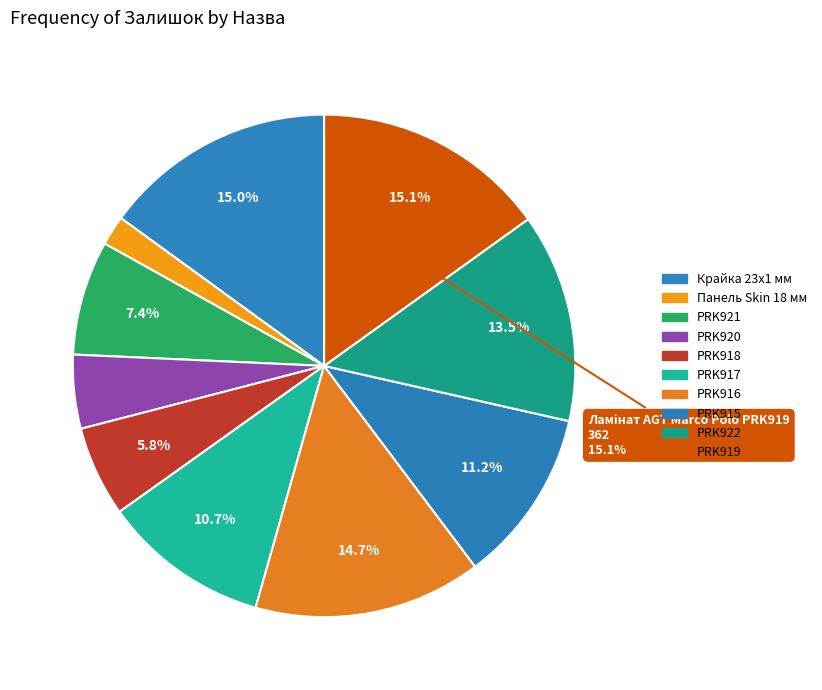

Is there any slice that represents more than half of the pie?

No